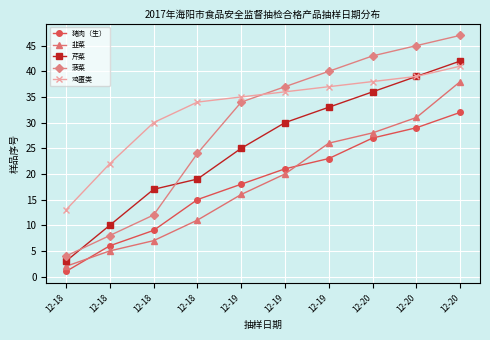

What is the value of the 韭菜 point at the 2nd from the left?

2